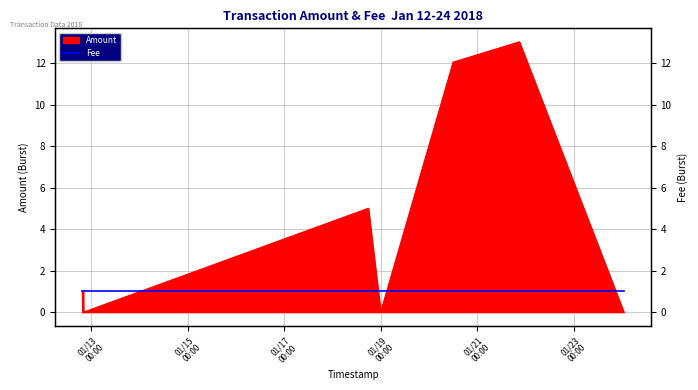

What is the sum of all values?

32.1